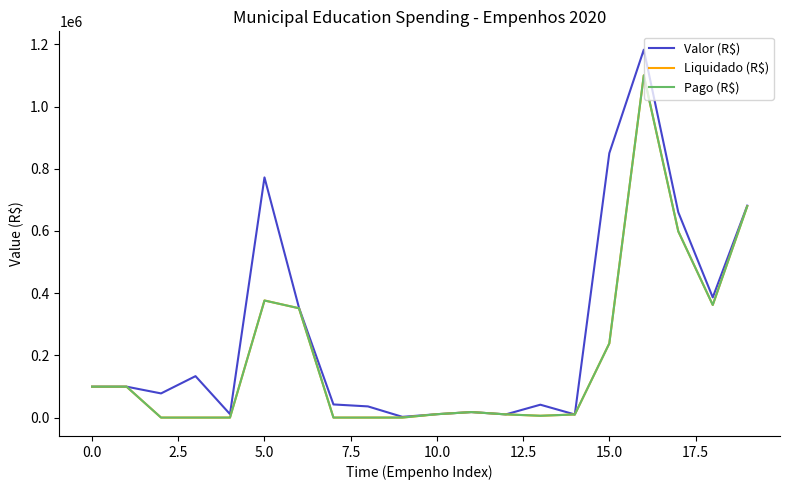

Does the chart display data point markers on the line(s)?

No